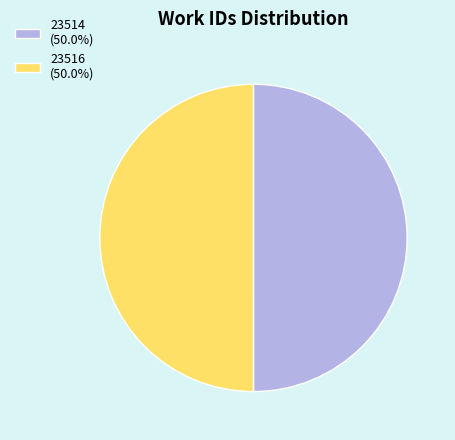

How many slices are in this pie chart?

2